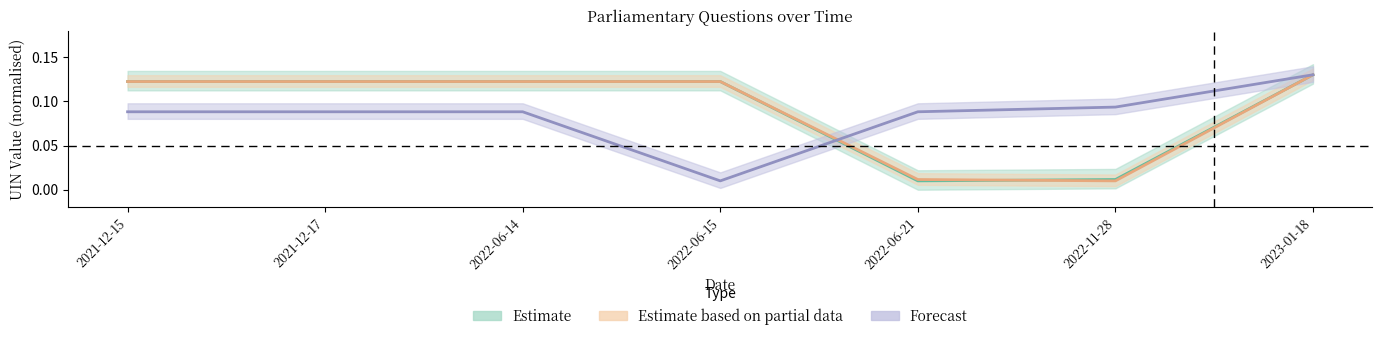

Reading left to right, what are all the values shown in this chart?

Estimate: 0.1	0.1	0.1	0.1	0.0	0.0	0.1
Estimate based on partial data: 0.1	0.1	0.1	0.1	0.0	0.0	0.1
Forecast: 0.1	0.1	0.1	0.0	0.1	0.1	0.1